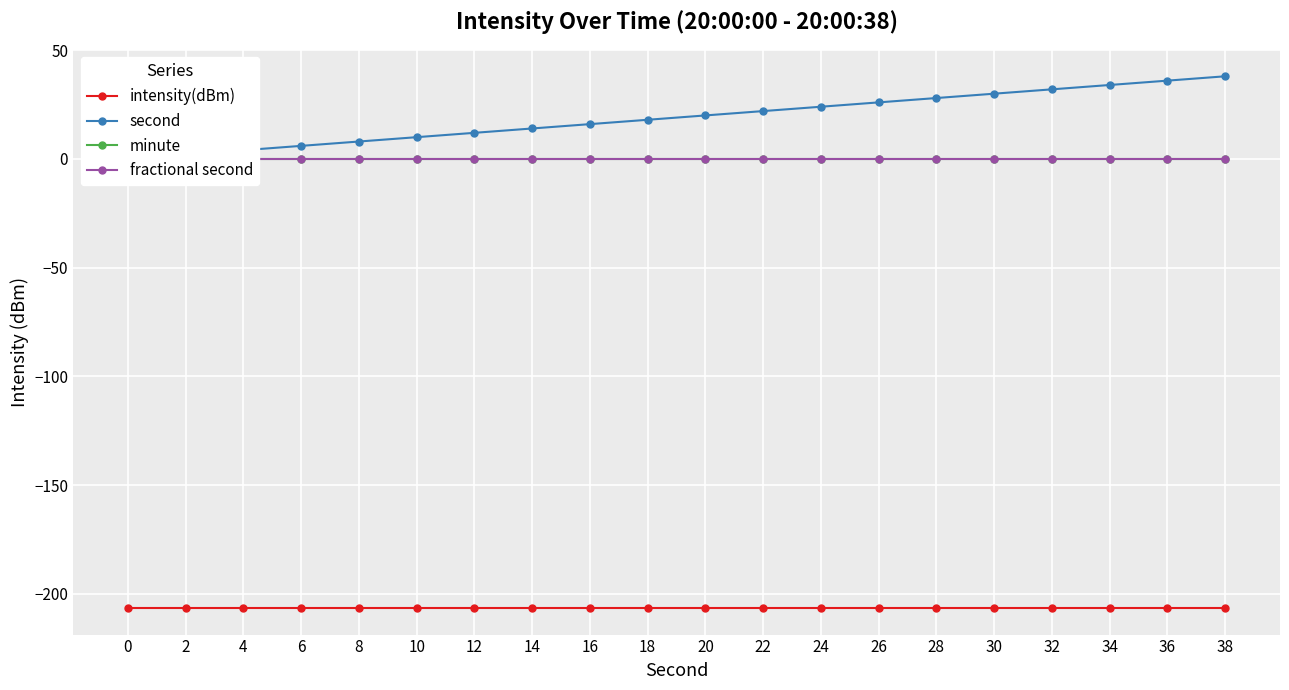

Where does the second series first go above 20?

22